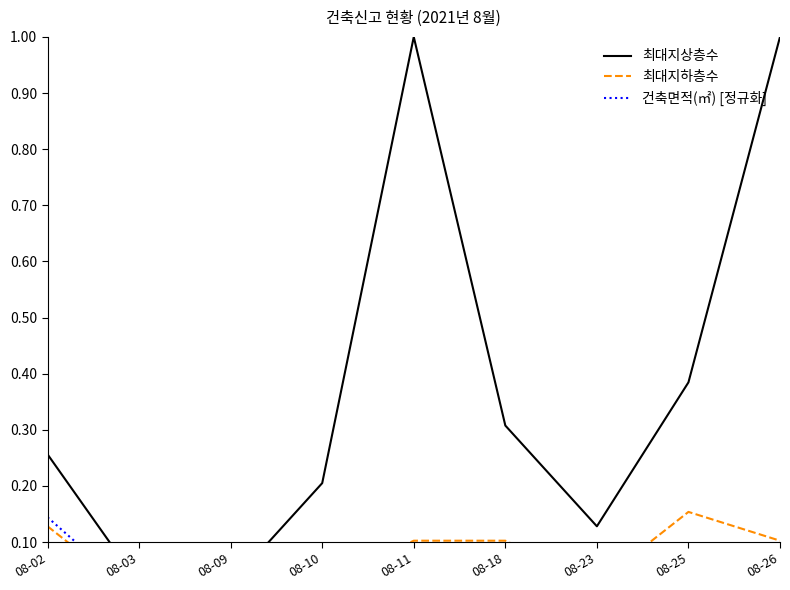

The 최대지하층수 series shows 0.0 at 08-10. True or false?

True